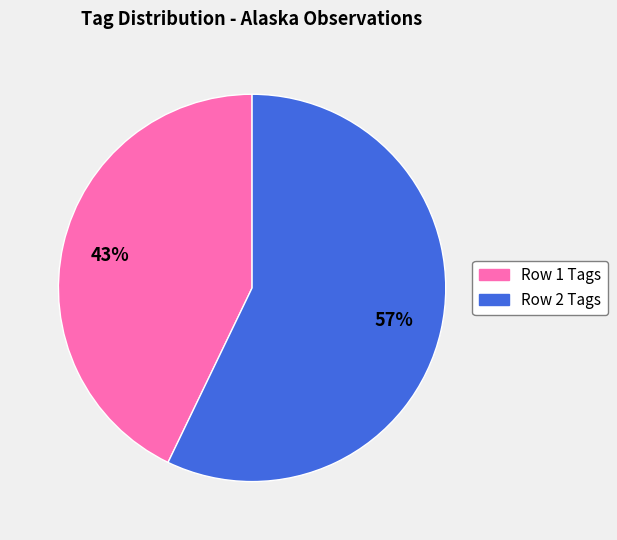

To the nearest percent, what is the difference between the largest and smallest slice percentages?

14%